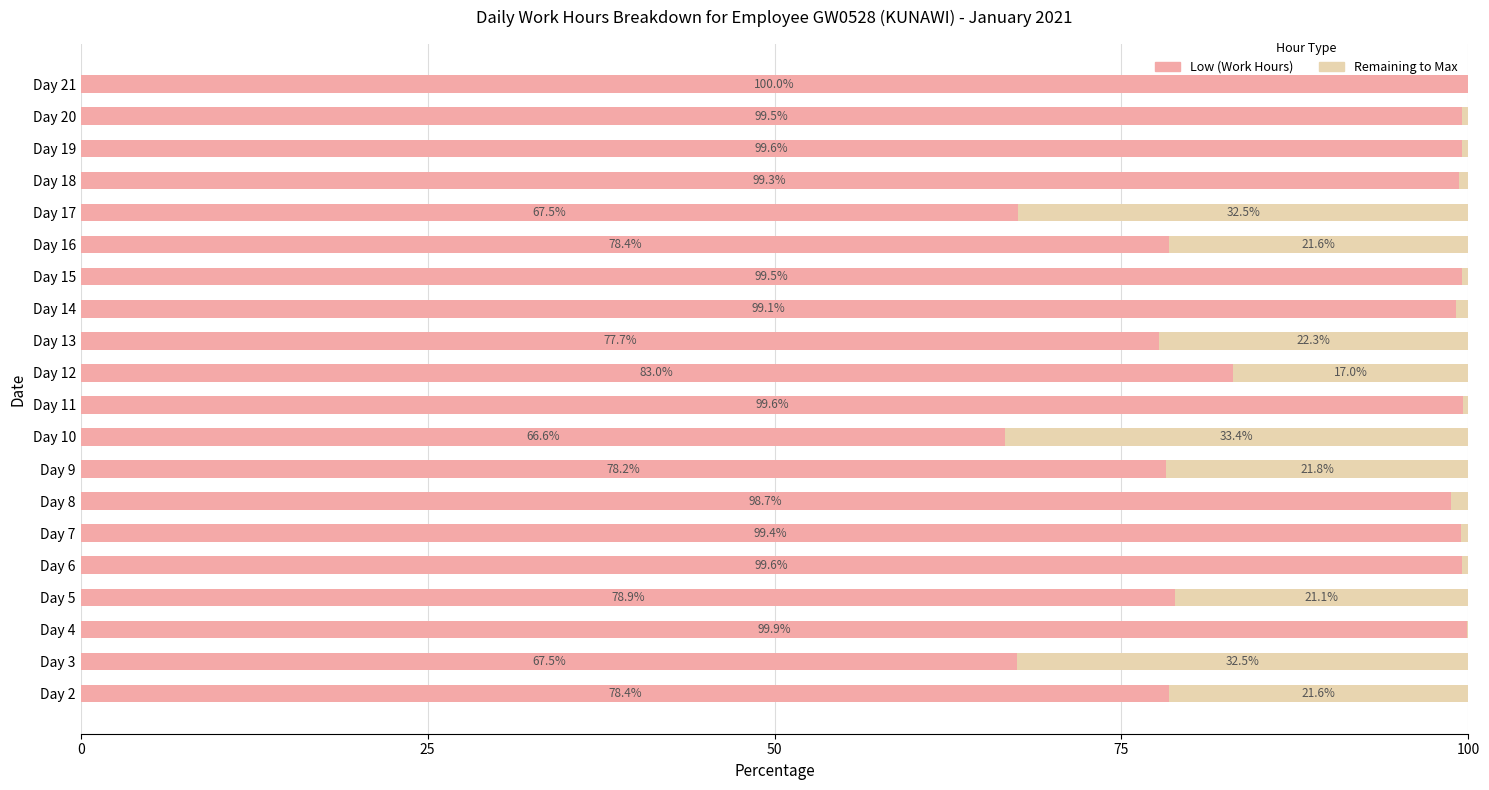

What is the sum of the Low (Work Hours) values at Day 16 and Day 14?

177.5